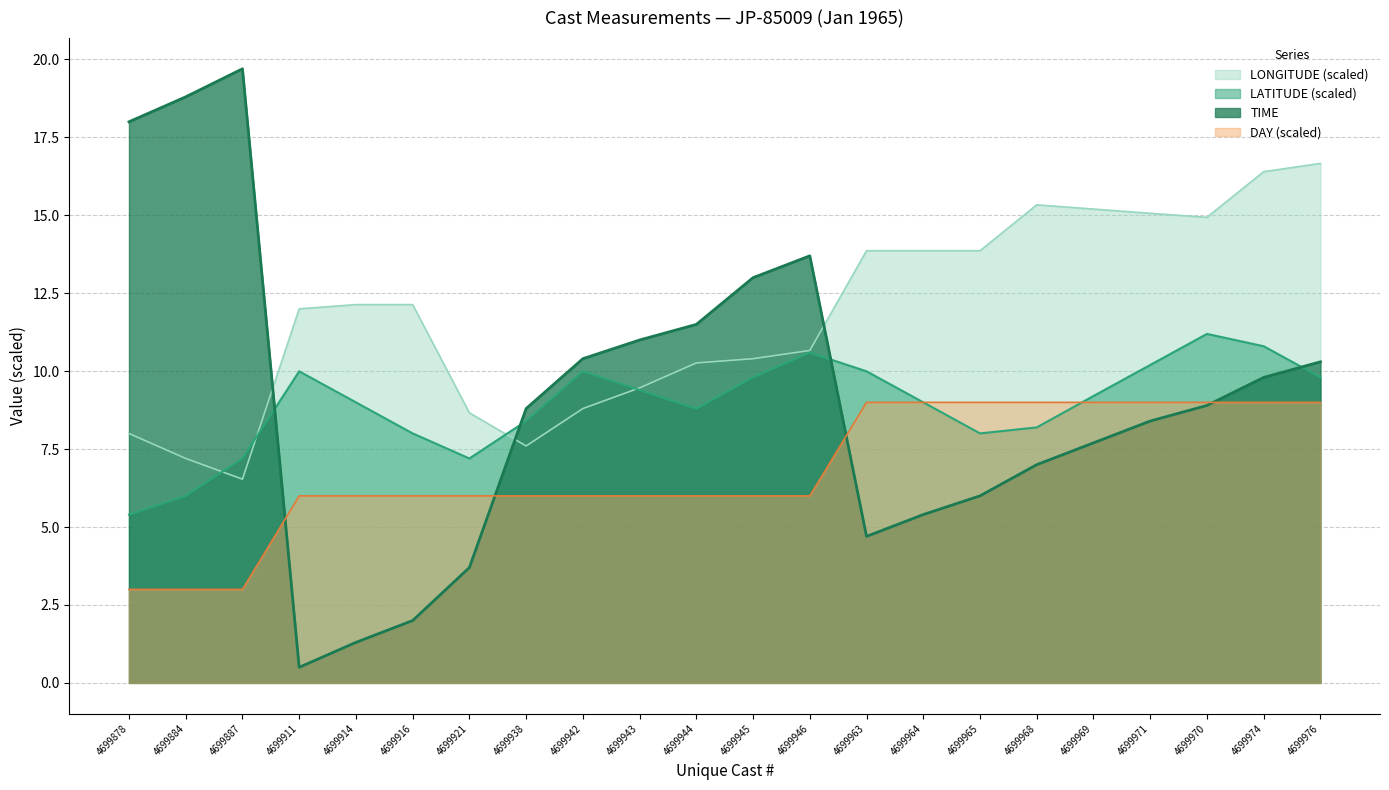

How many lines are shown in the chart?

4